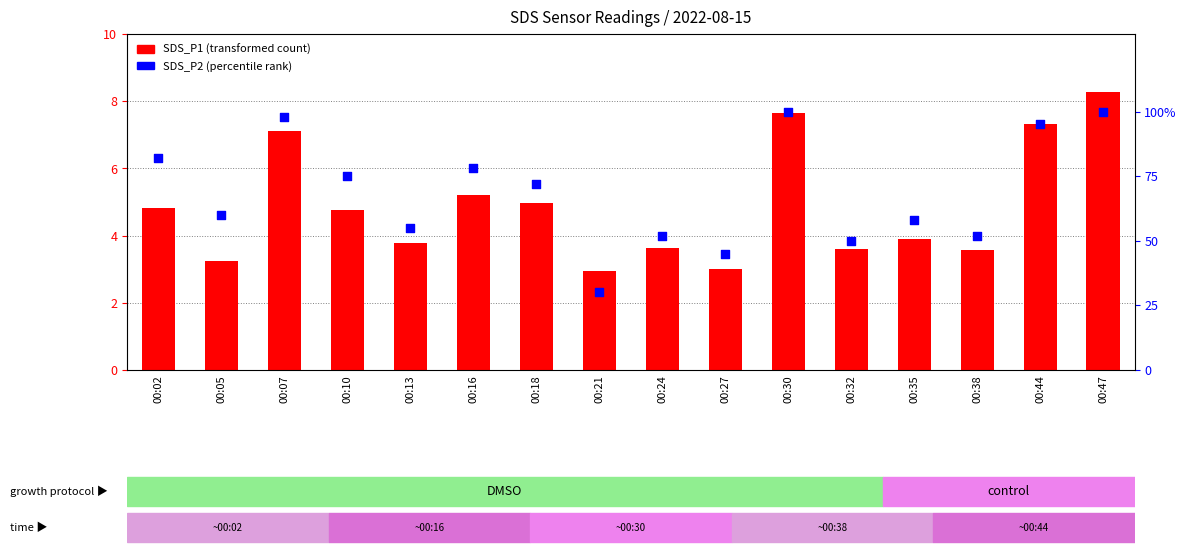

At how many categories does at least one series exceed 87?

4